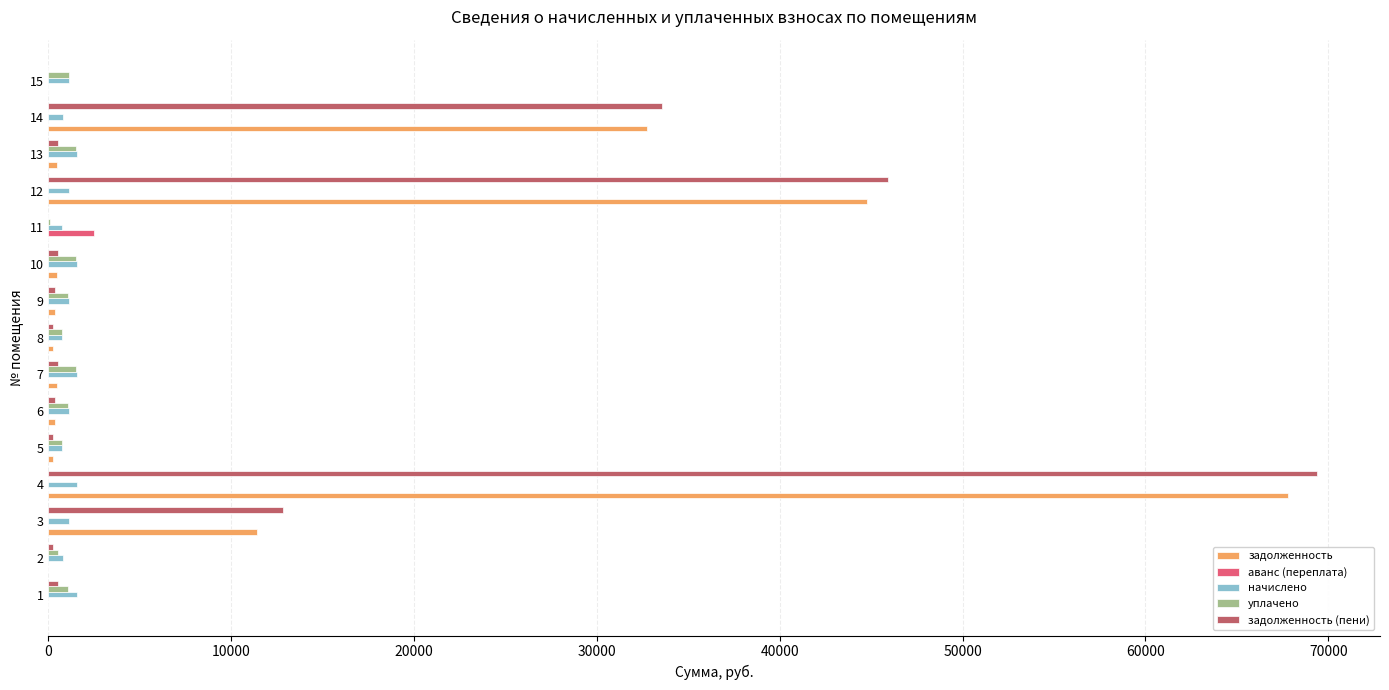

Is the value of аванс (переплата) at 3 greater than the value of начислено at 4?

No